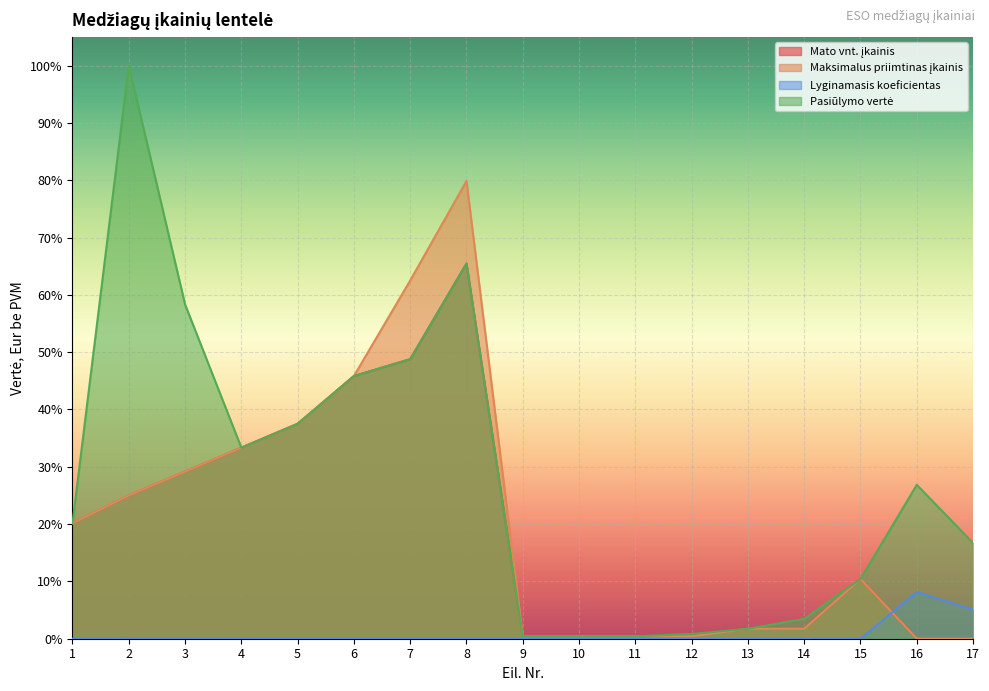

What is the sum of all Maksimalus priimtinas įkainis values?

3.5